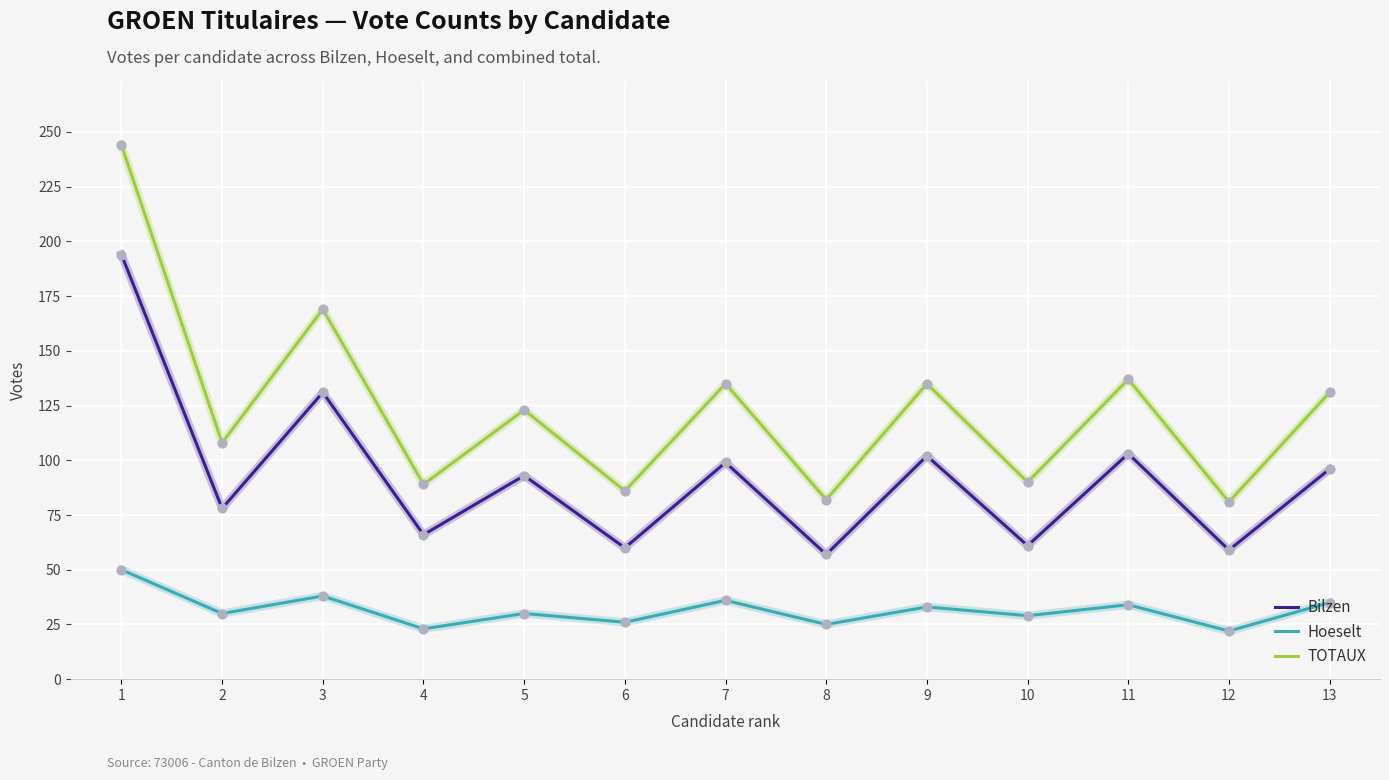

Which series has the largest range (max minus min)?

TOTAUX